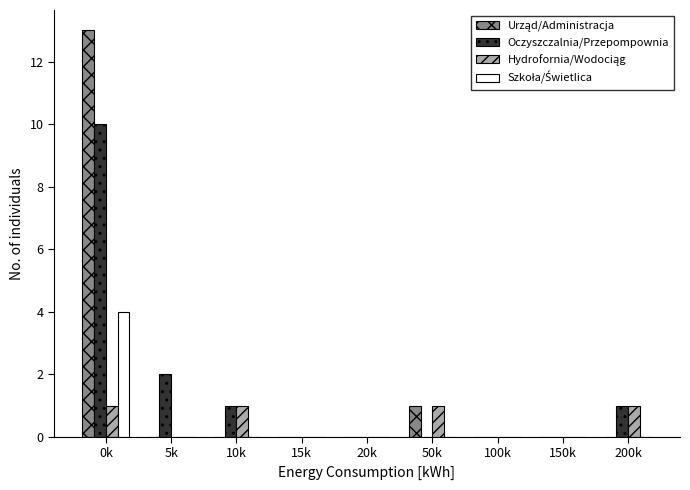

Between 5k and 100k, which series saw the biggest shift?

Oczyszczalnia/Przepompownia